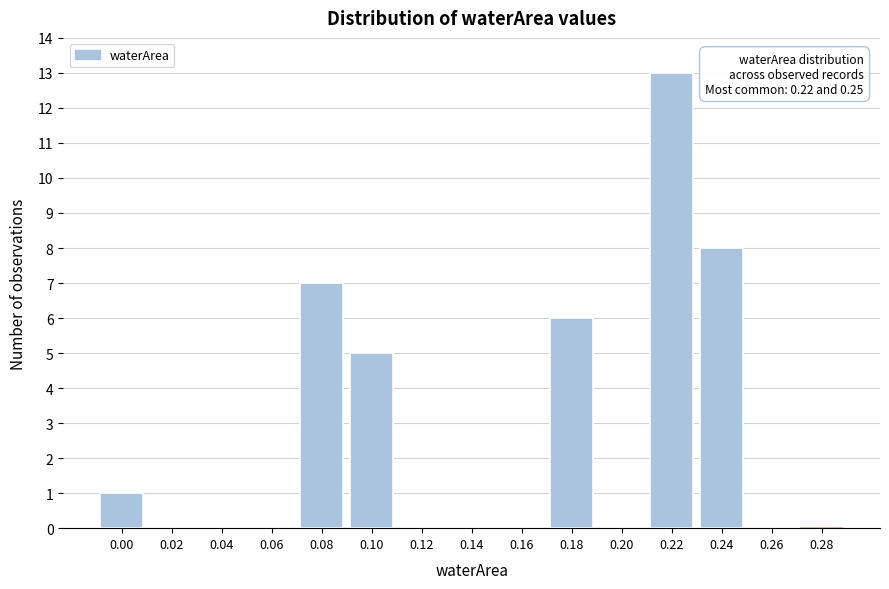

Reading right to left, transcribe all the data shown in this chart.

0.28=0	0.26=0	0.24=8	0.22=13	0.20=0	0.18=6	0.16=0	0.14=0	0.12=0	0.10=5	0.08=7	0.06=0	0.04=0	0.02=0	0.00=1